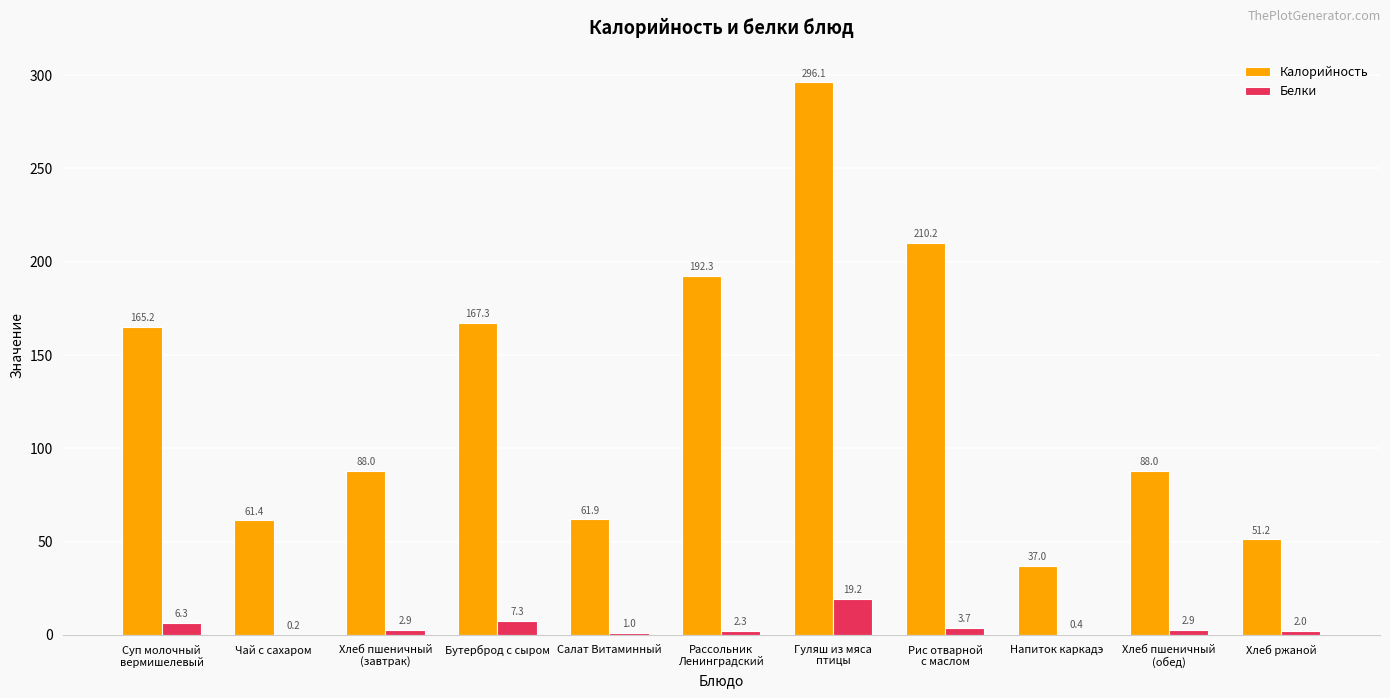

What is the highest value of the Калорийность series?

296.1